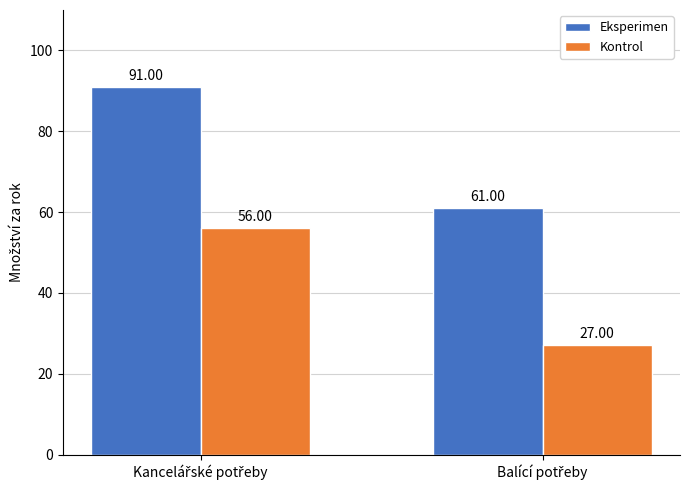

Reading left to right, list all the values displayed in this chart.

Eksperimen: 91	61
Kontrol: 56	27